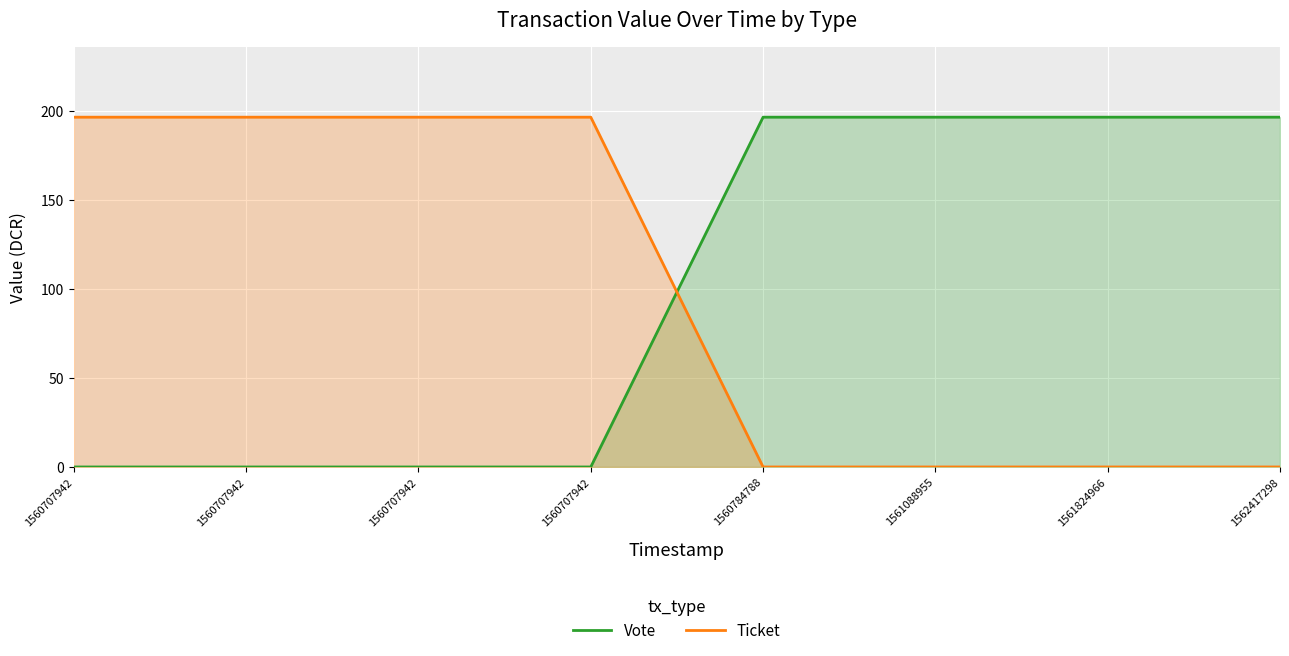

How many lines are shown in the chart?

2